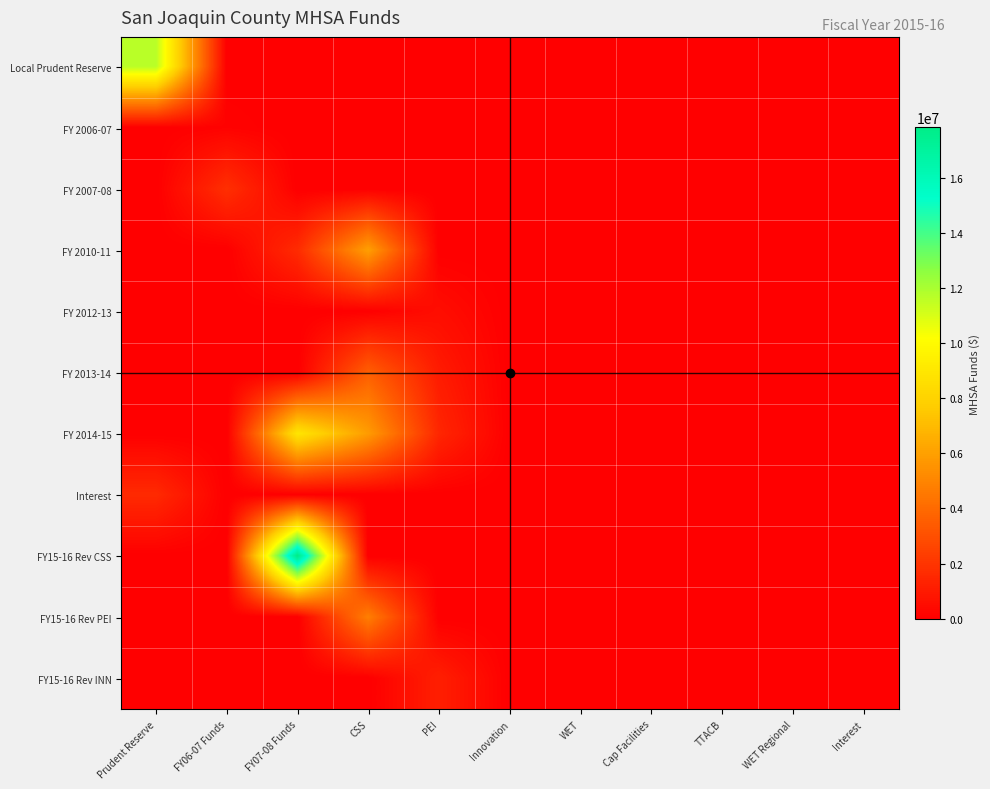

Which category has the highest value across all series?

FY07-08 Funds